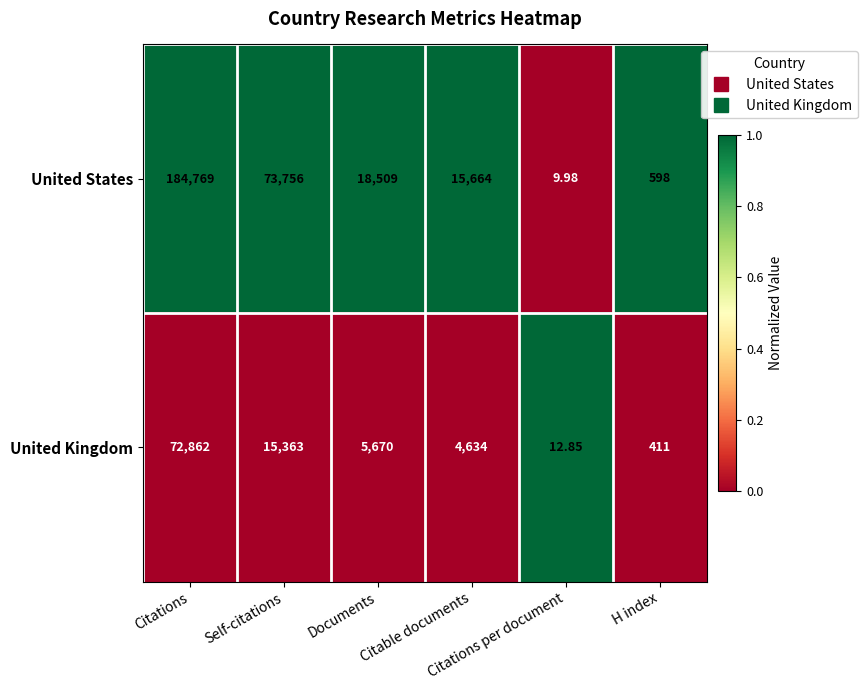

List the series in order of their overall mean, highest first.

United States, United Kingdom